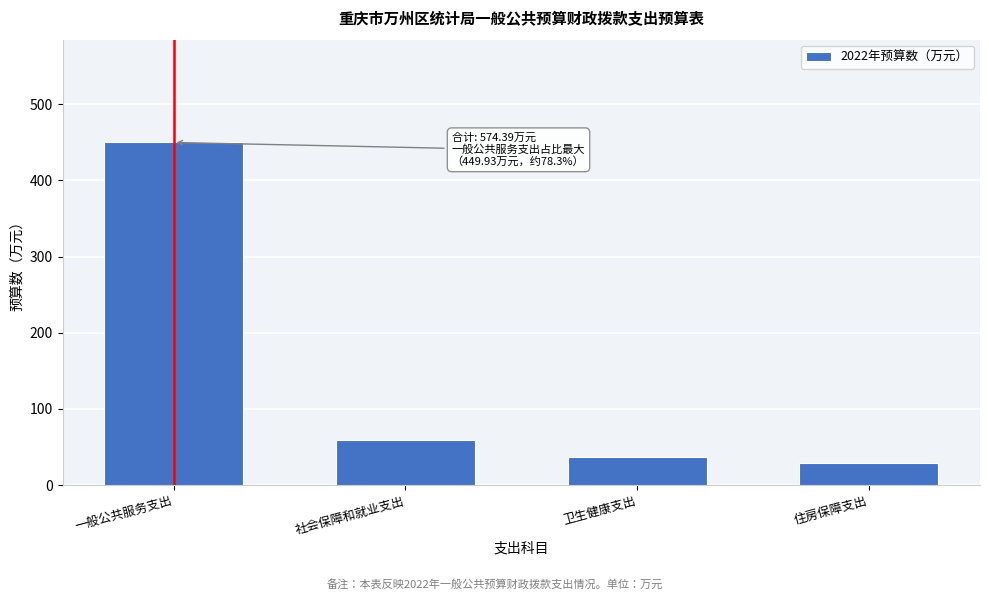

Reading left to right, transcribe all the data shown in this chart.

449.9	58.8	36.6	29.0